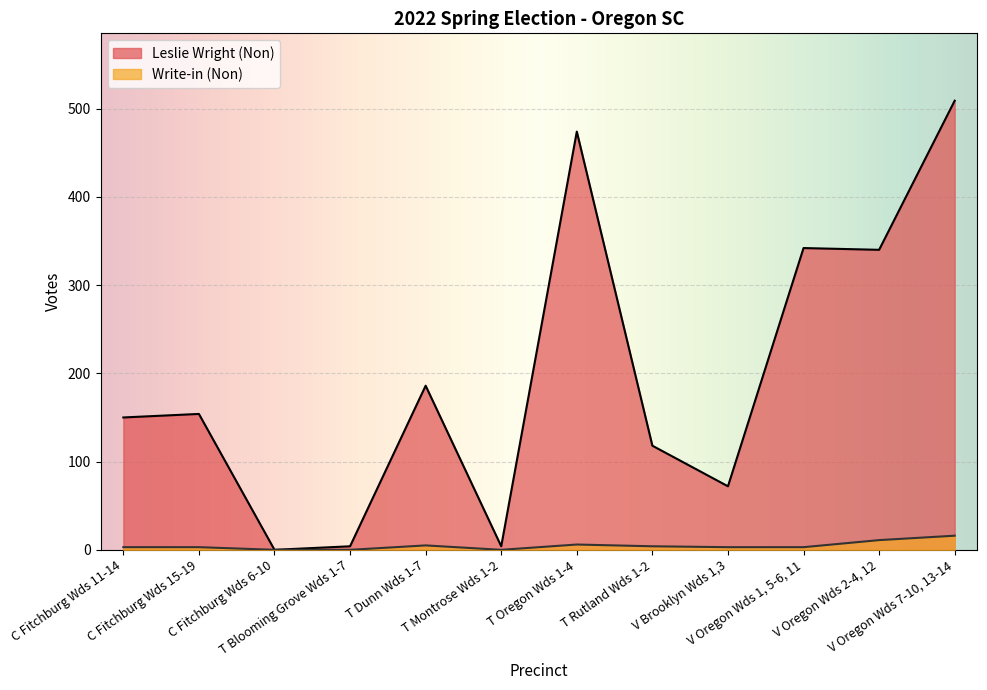

Reading left to right, list all the values displayed in this chart.

Leslie Wright (Non): 150	154	0	4	186	4	474	118	72	342	340	509
Write-in (Non): 3	3	0	0	5	0	6	4	3	3	11	16